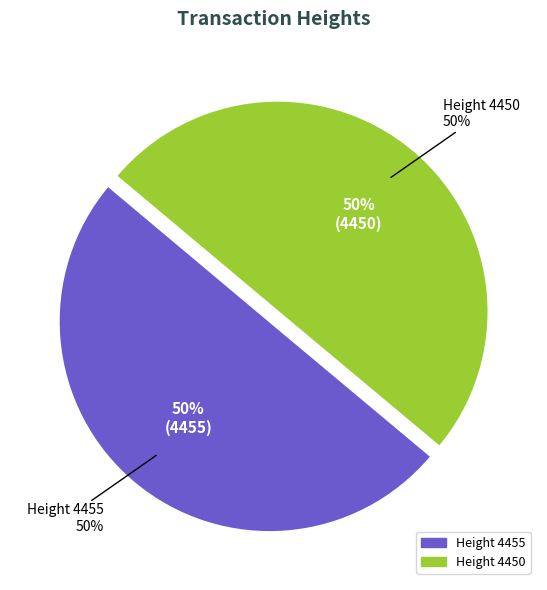

How many slices are in this pie chart?

2